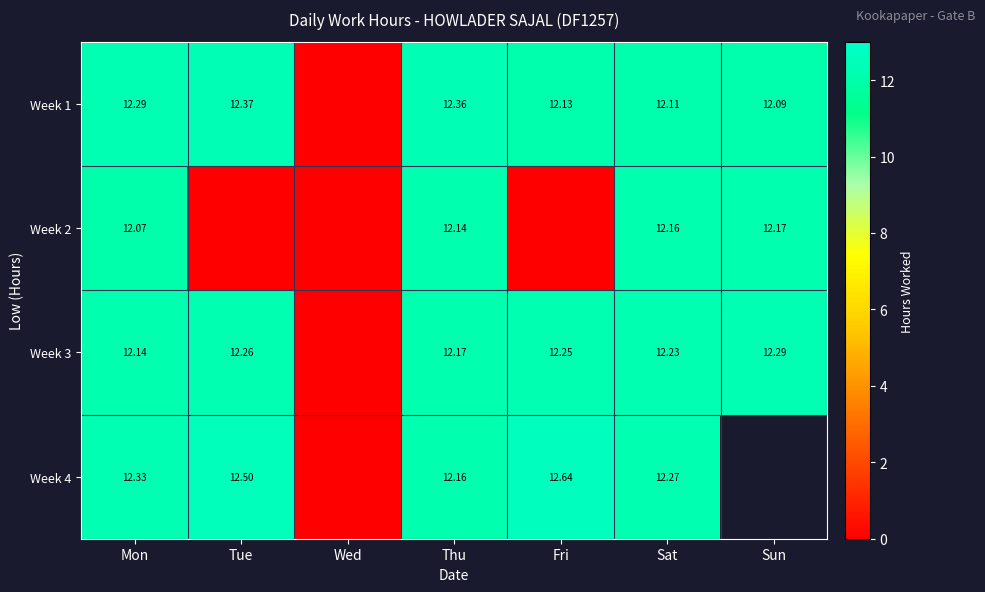

Where does the Week 4 series first go above 12?

Mon